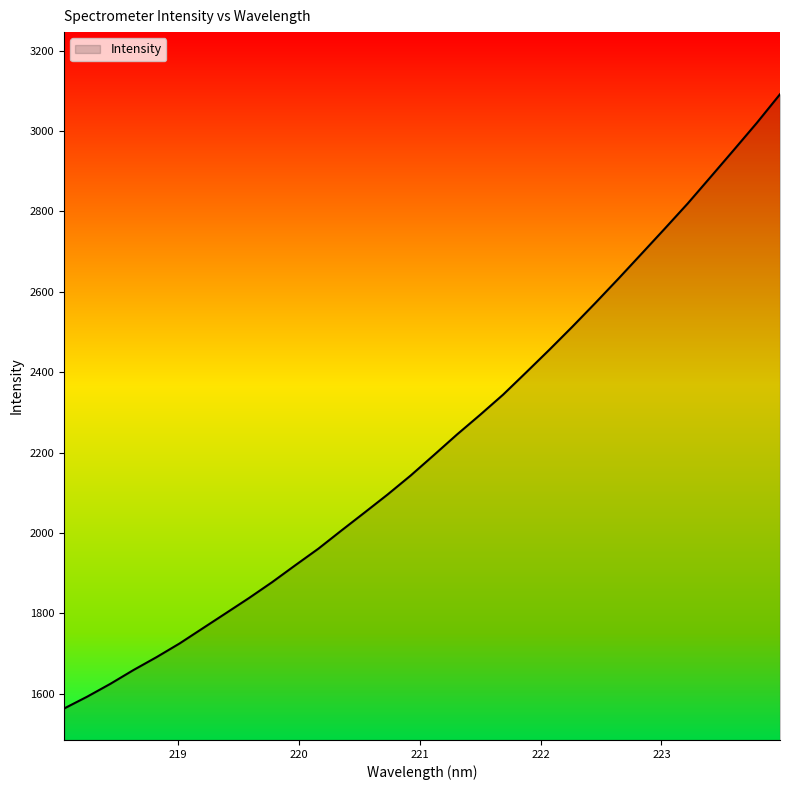

How many values exceed 2193?

16